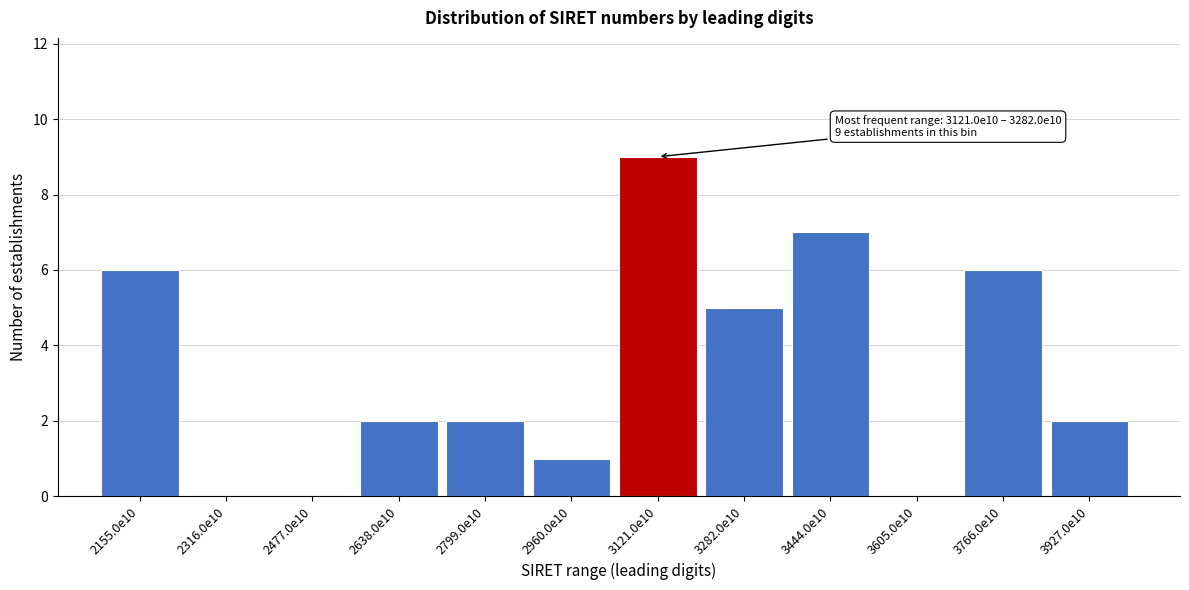

Reading left to right, what are all the values shown in this chart?

2155.0e10=6	2316.0e10=0	2477.0e10=0	2638.0e10=2	2799.0e10=2	2960.0e10=1	3121.0e10=9	3282.0e10=5	3444.0e10=7	3605.0e10=0	3766.0e10=6	3927.0e10=2